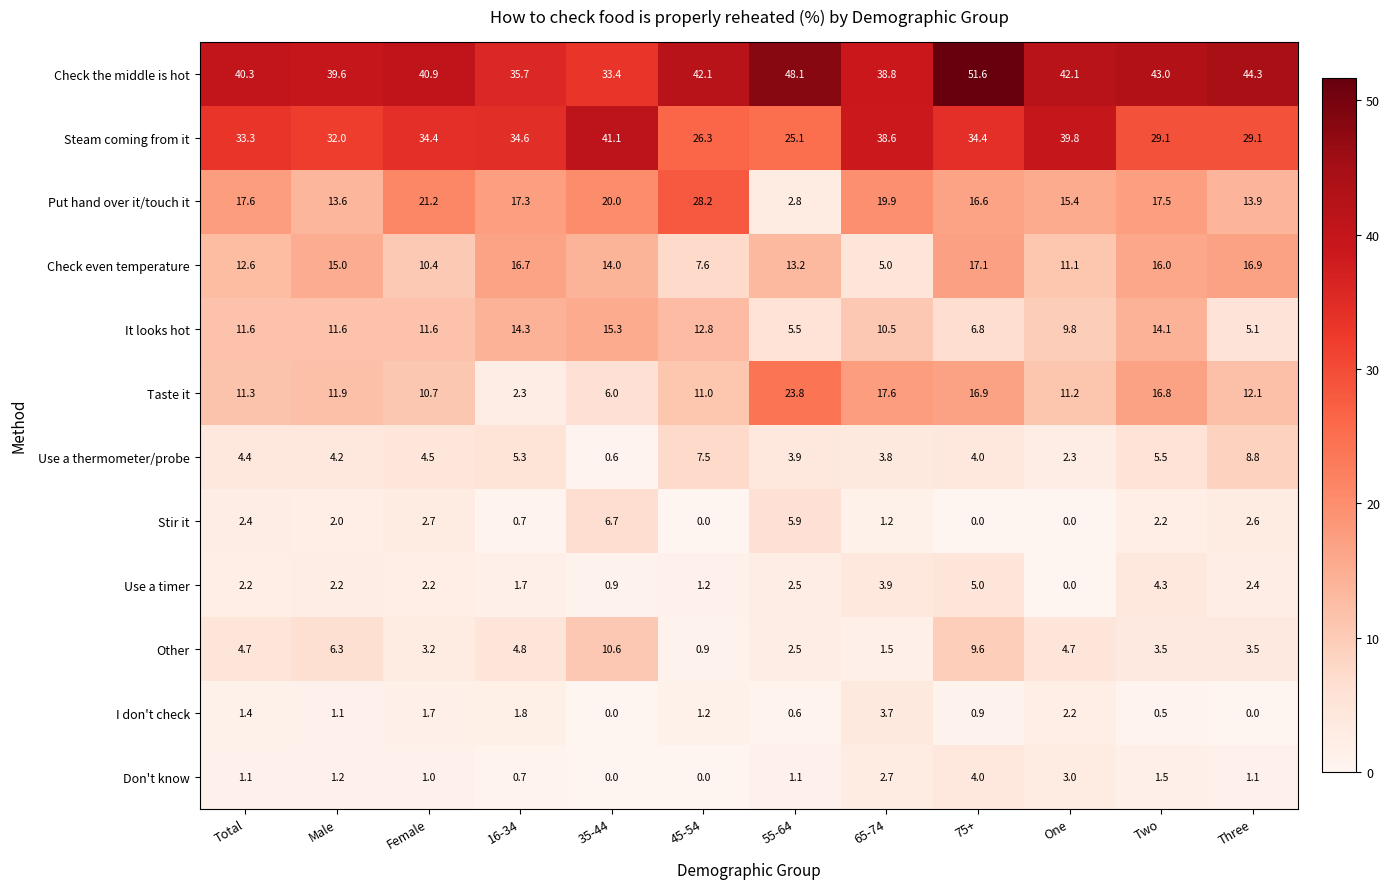

Which series changed the most between 16-34 and 55-64?

Taste it